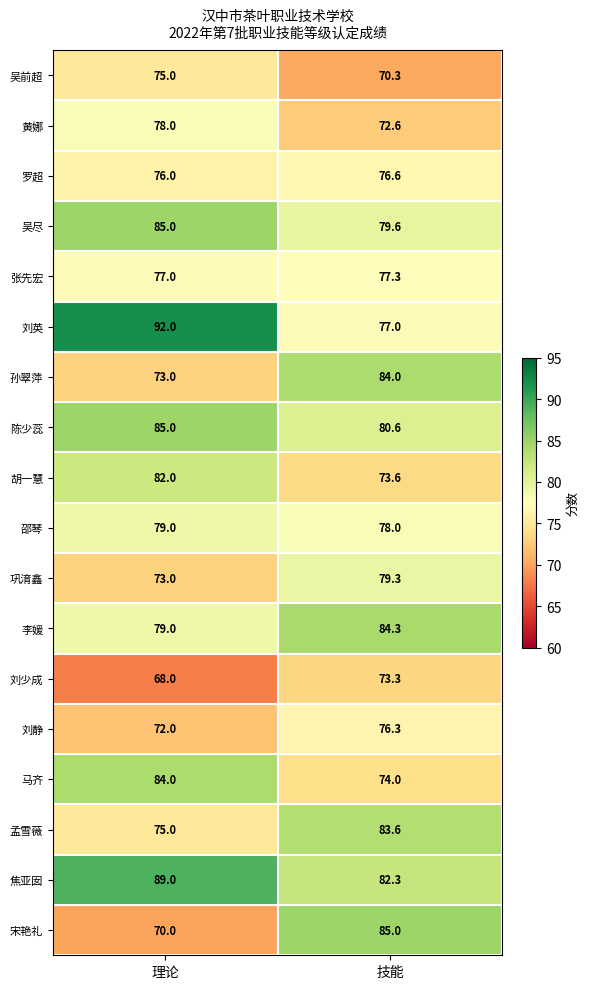

What is the minimum value shown in the chart?

68.0